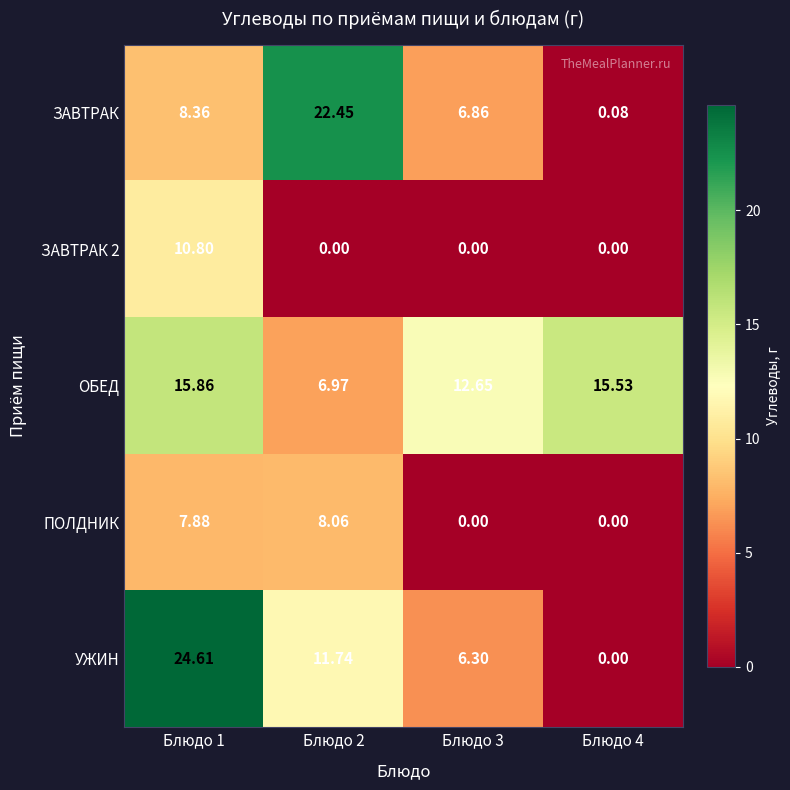

Which series has the largest range (max minus min)?

УЖИН